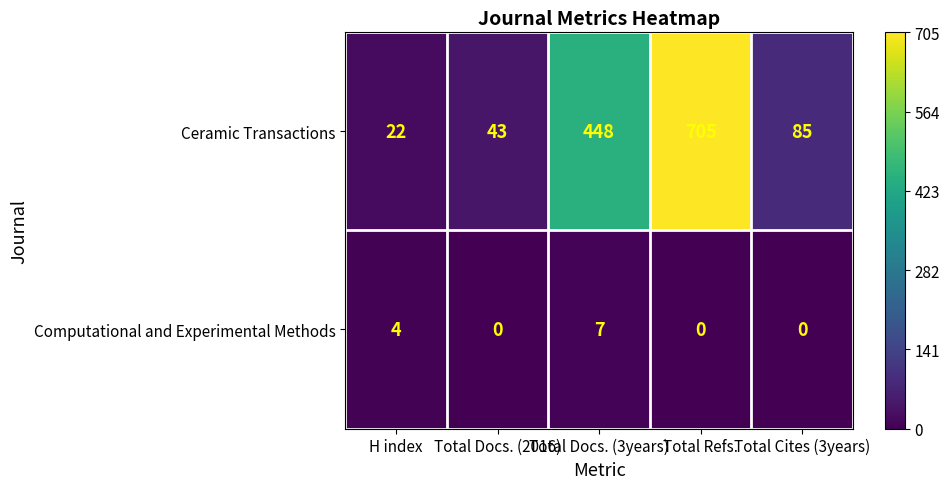

Rank the series at Total Refs. from lowest to highest value.

Computational and Experimental Methods, Ceramic Transactions